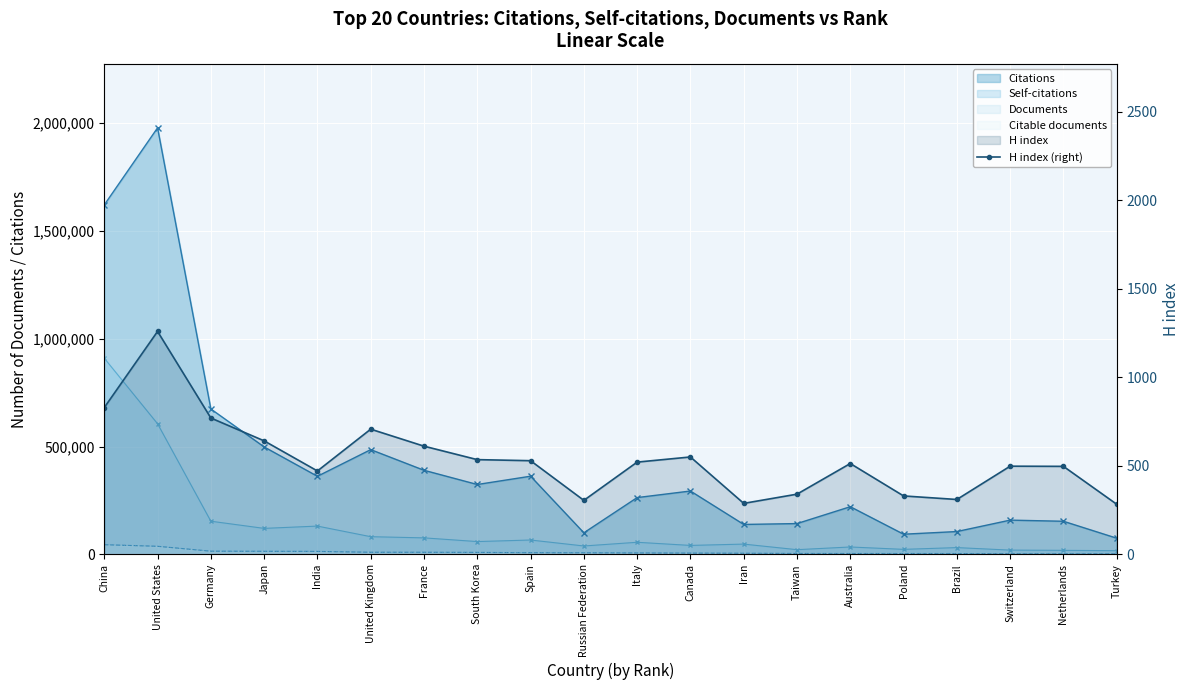

Approximately how many times larger is the value at Australia compared to Brazil?

1.7